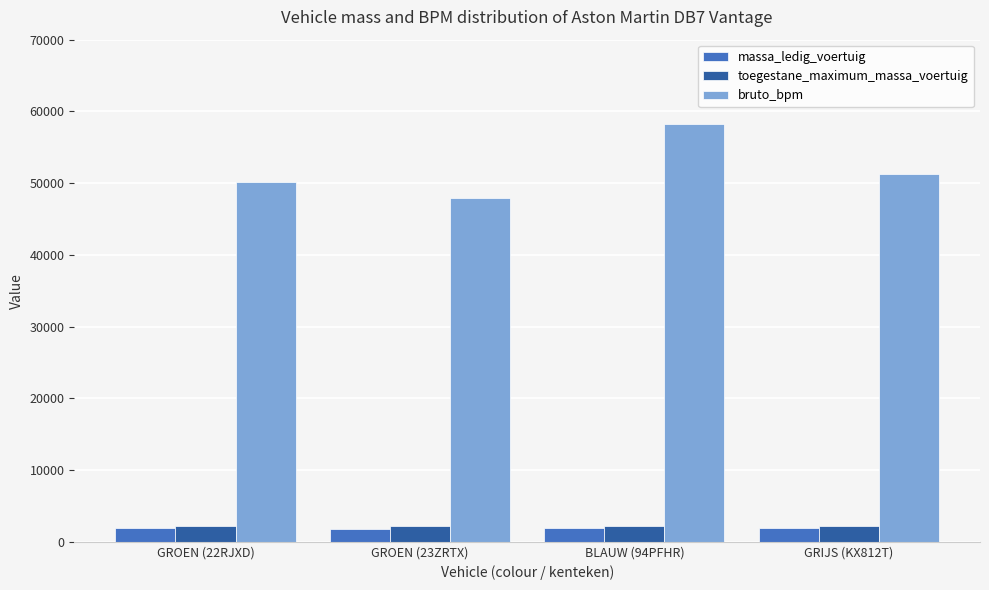

What is the greatest value displayed?

58176